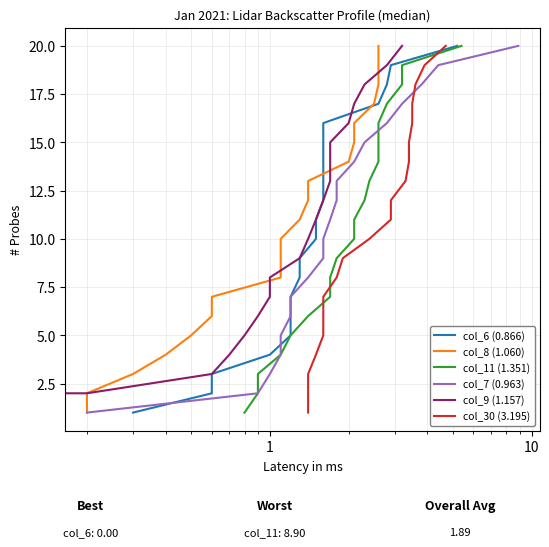

What is the difference between the second highest and minimum values in the col_6 (0.866) series?

18